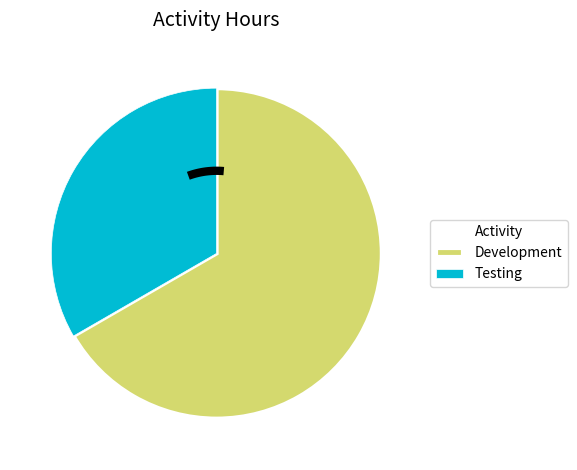

What is the largest slice in the pie chart?

Development